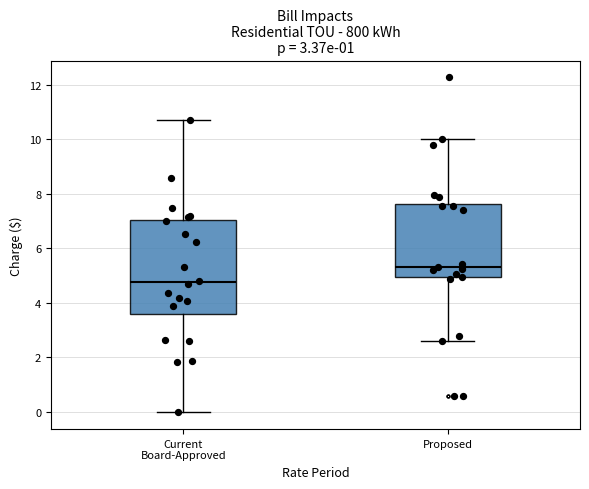

Which box has the lowest median line?

Current Board-Approved